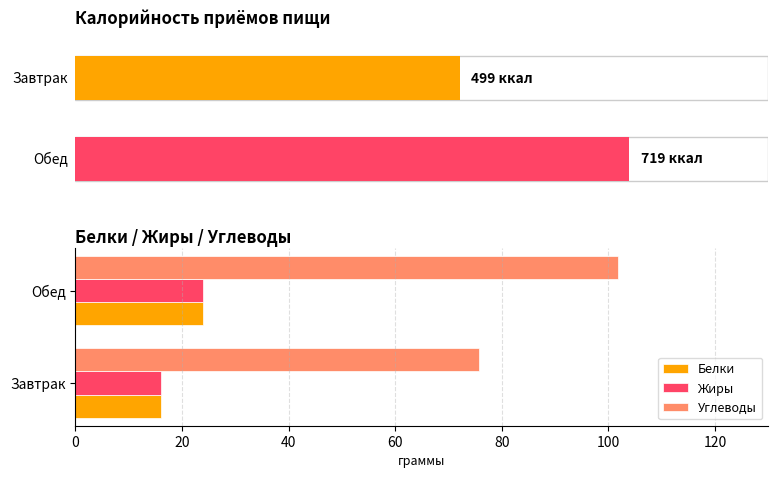

What is the sum of the Углеводы values at Обед and Завтрак?

177.6